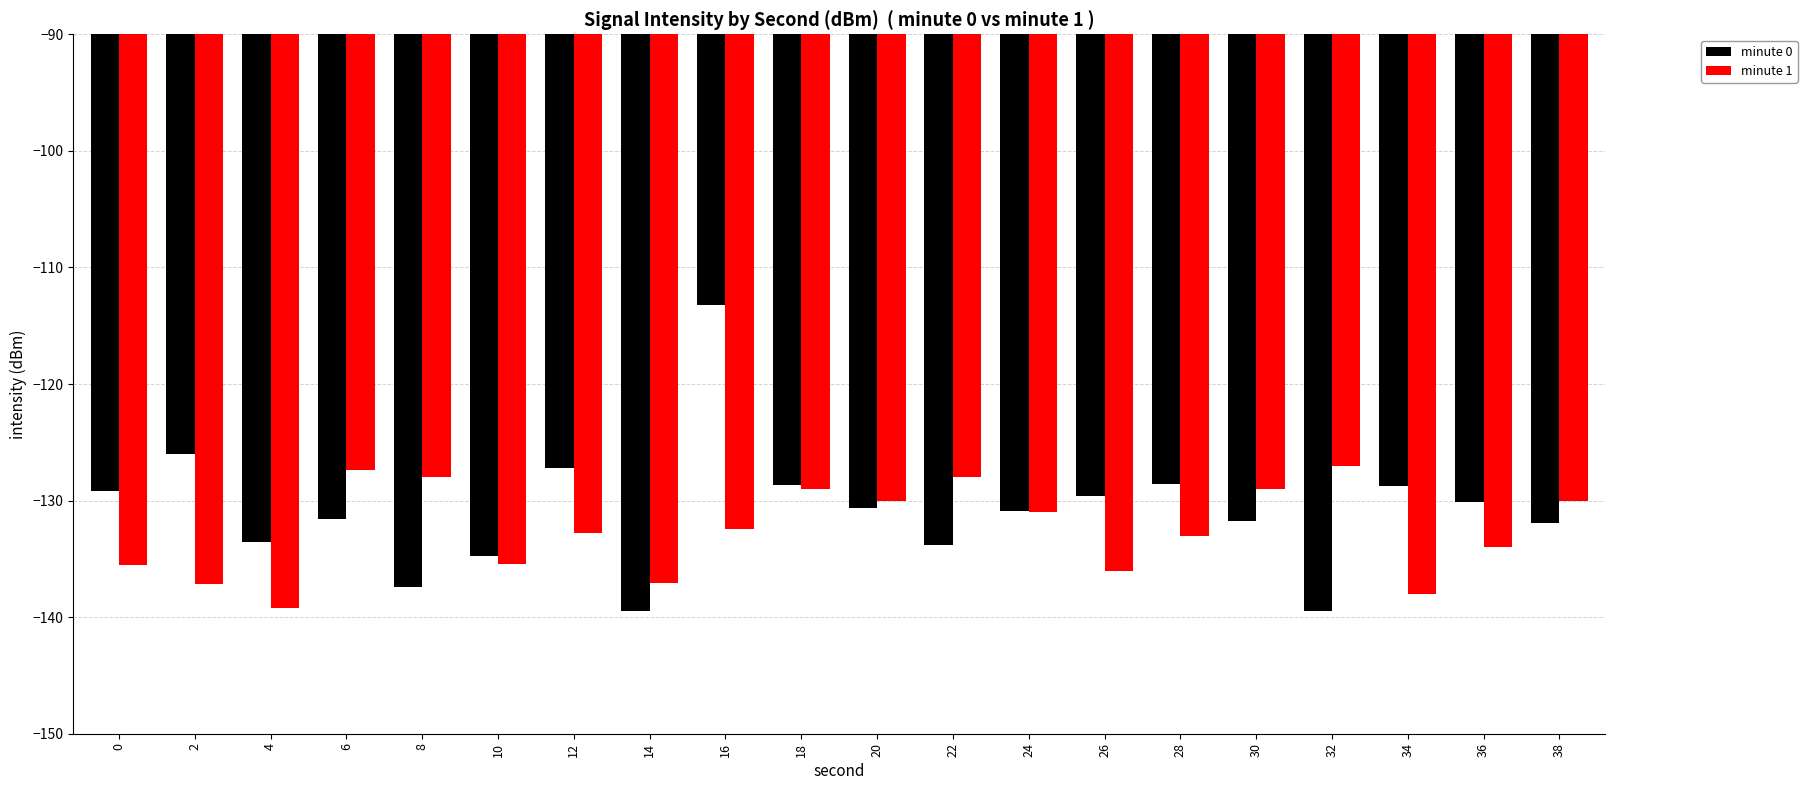

What is the spread (max minus min) of values at 22?

5.8